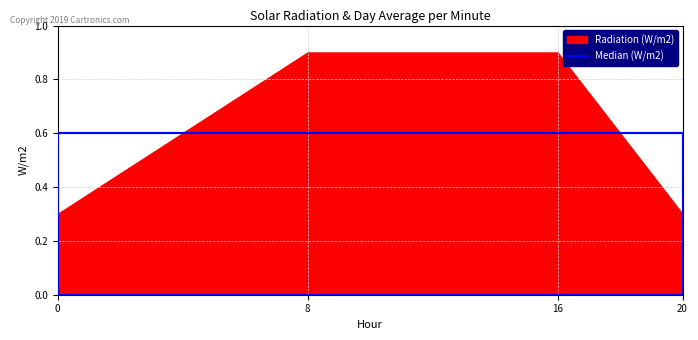

Between 16 and 0, which is larger?

16